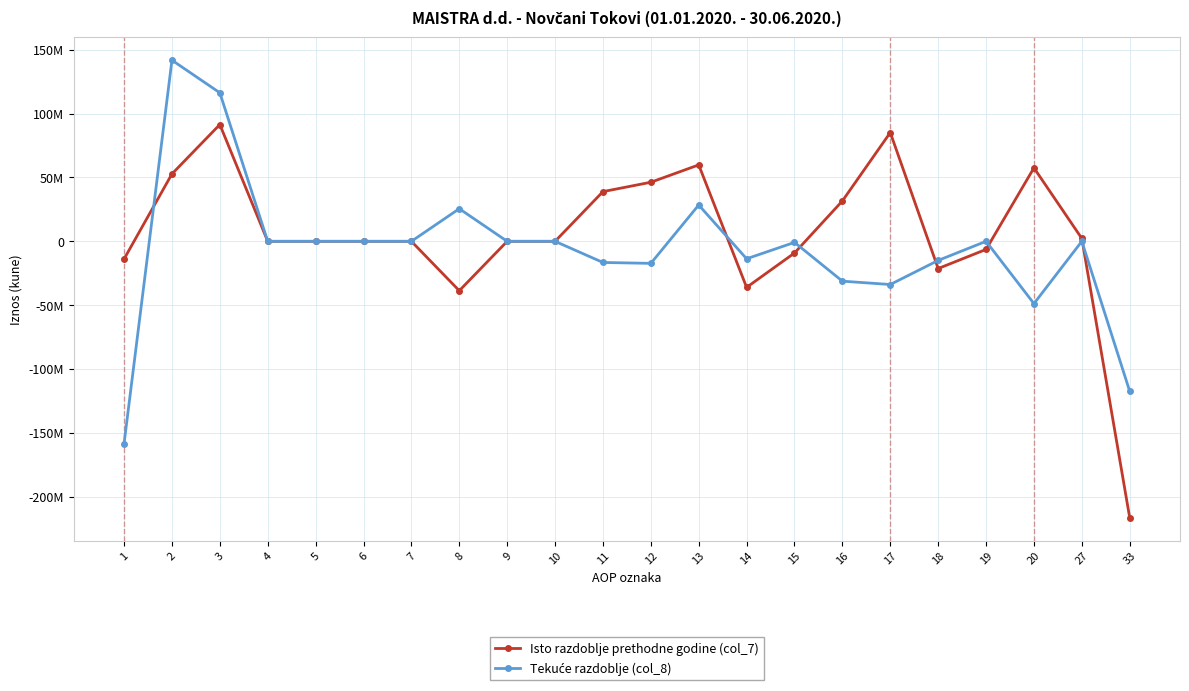

At 8, list the series in order from smallest to largest.

Isto razdoblje prethodne godine (col_7), Tekuće razdoblje (col_8)